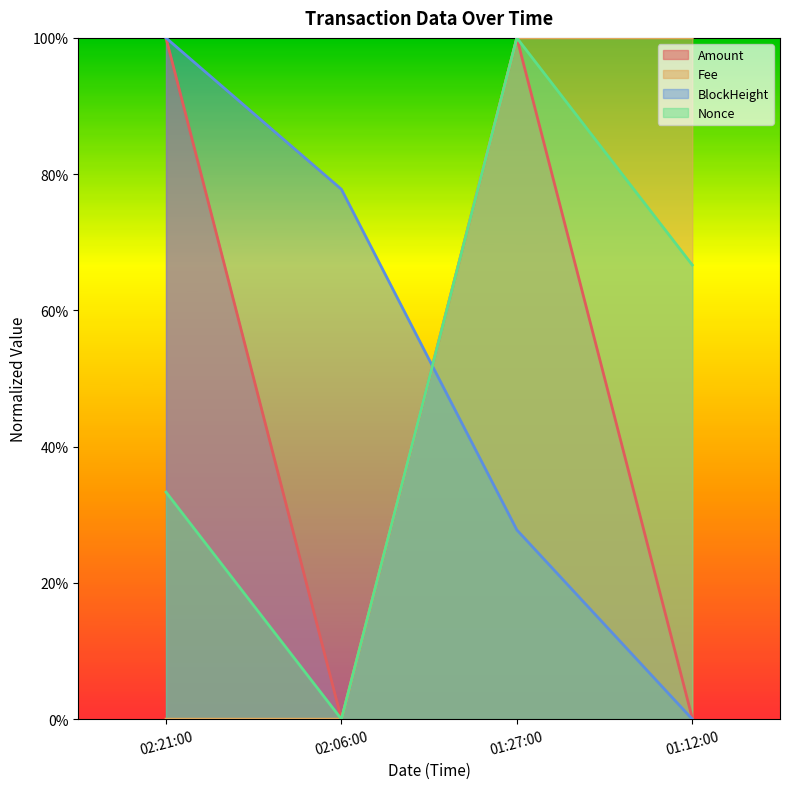

Between which two adjacent categories do Nonce and BlockHeight first intersect?

02:06:00 and 01:27:00